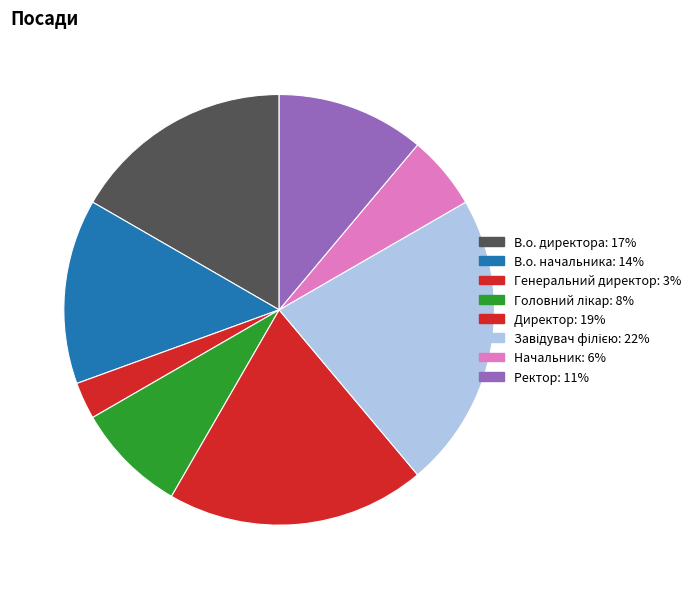

The Головний лікар slice represents 3% of the pie. True or false?

False